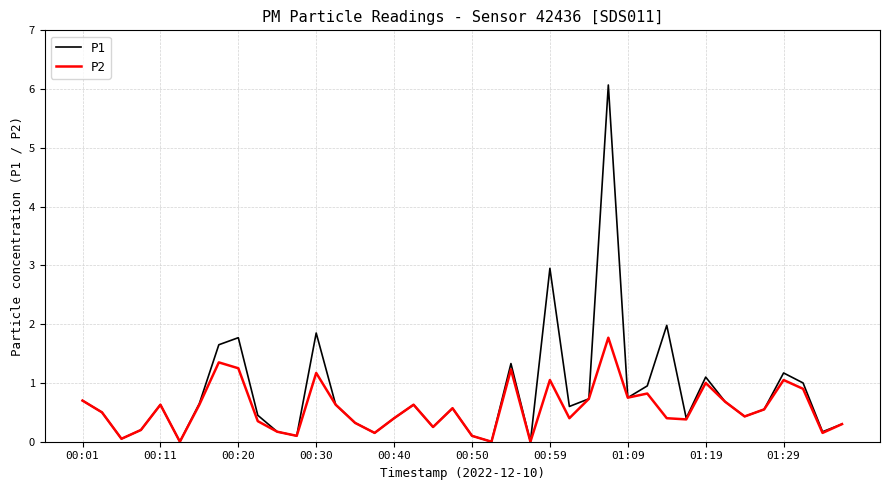

List the series in order of their peak value, lowest first.

P2, P1